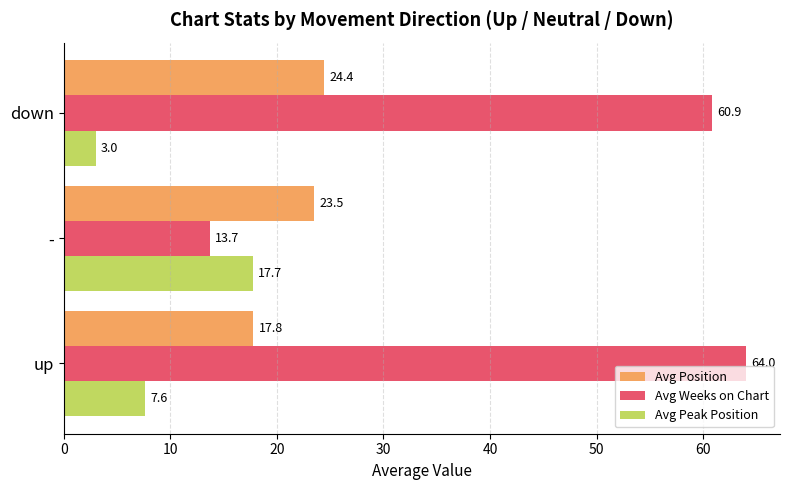

What is the total value across all series at up?

89.4